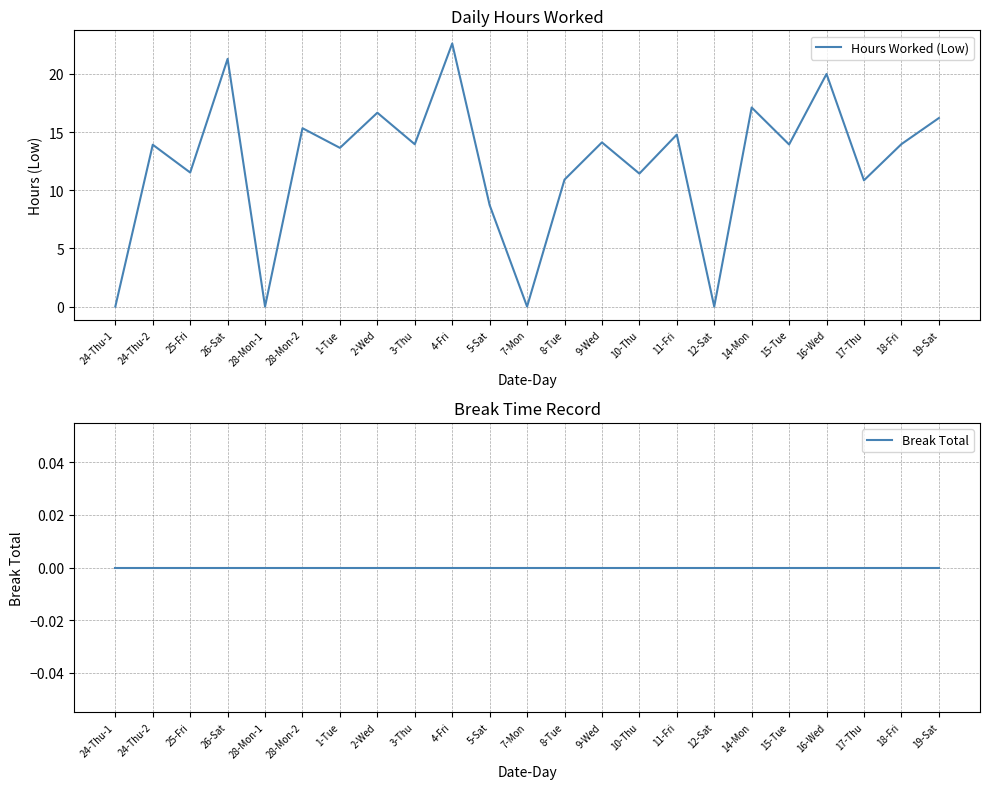

Reading left to right, list all the values displayed in this chart.

Hours Worked (Low): 24-Thu-1=0.0	24-Thu-2=13.9	25-Fri=11.5	26-Sat=21.3	28-Mon-1=0.0	28-Mon-2=15.3	1-Tue=13.6	2-Wed=16.7	3-Thu=13.9	4-Fri=22.6	5-Sat=8.7	7-Mon=0.0	8-Tue=10.9	9-Wed=14.1	10-Thu=11.4	11-Fri=14.8	12-Sat=0.0	14-Mon=17.1	15-Tue=13.9	16-Wed=20.0	17-Thu=10.8	18-Fri=14.0	19-Sat=16.2
Break Total: 24-Thu-1=0.0	24-Thu-2=0.0	25-Fri=0.0	26-Sat=0.0	28-Mon-1=0.0	28-Mon-2=0.0	1-Tue=0.0	2-Wed=0.0	3-Thu=0.0	4-Fri=0.0	5-Sat=0.0	7-Mon=0.0	8-Tue=0.0	9-Wed=0.0	10-Thu=0.0	11-Fri=0.0	12-Sat=0.0	14-Mon=0.0	15-Tue=0.0	16-Wed=0.0	17-Thu=0.0	18-Fri=0.0	19-Sat=0.0